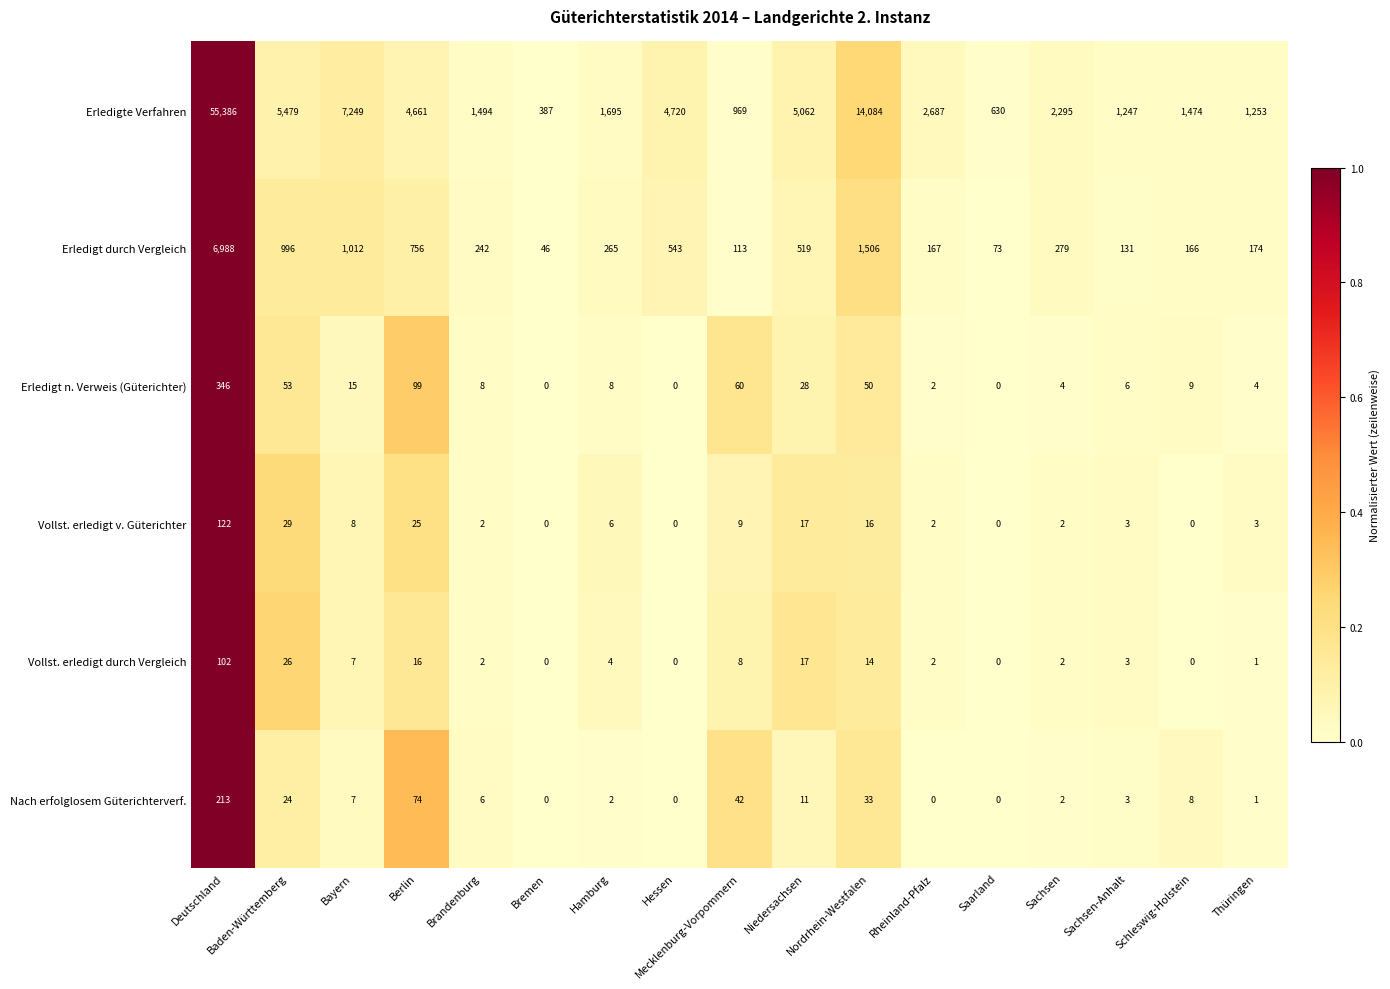

At which category does the chart reach its peak across all series?

Deutschland